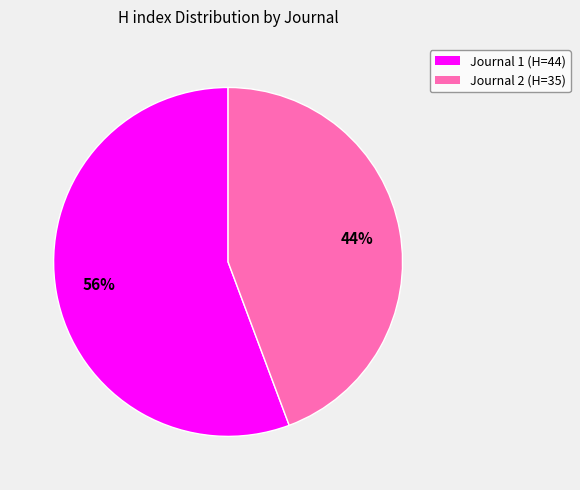

To the nearest percent, what is the combined percentage of Journal 2 (H=35) and Journal 1 (H=44)?

100%